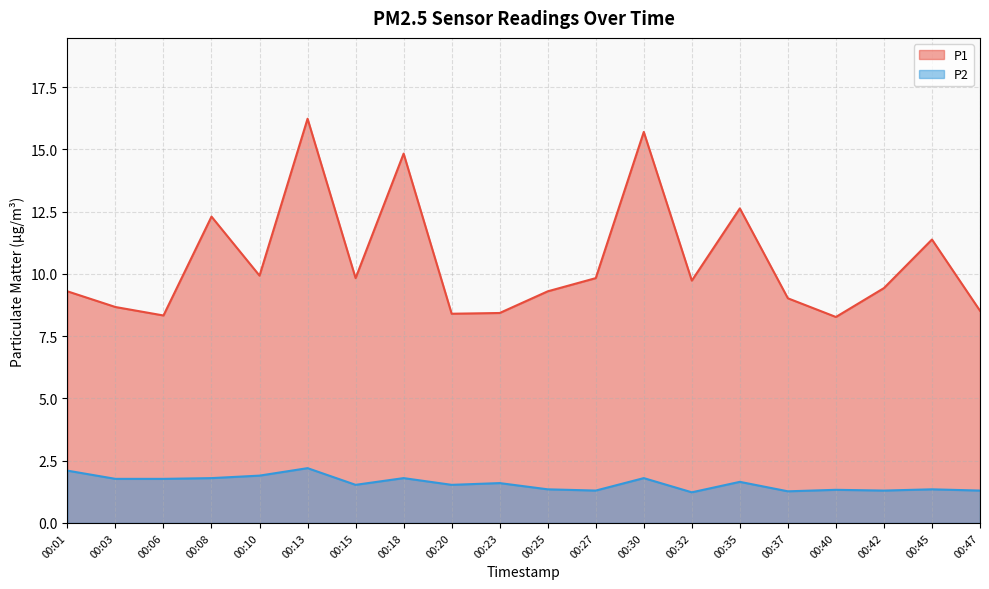

What is the difference between the highest and lowest values at 00:27?

8.5